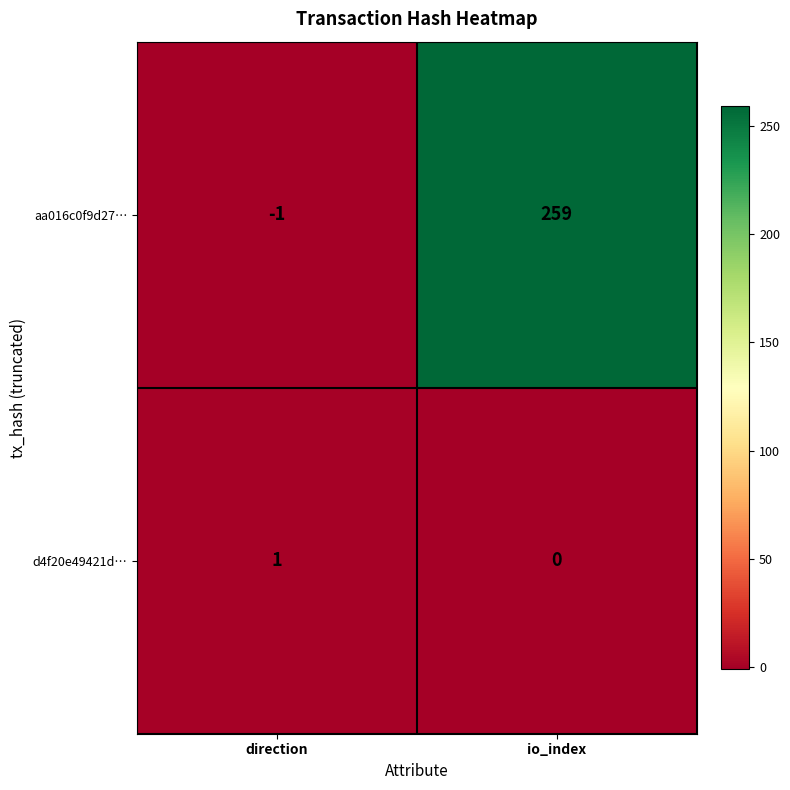

At which category is the sum across all series the highest?

io_index